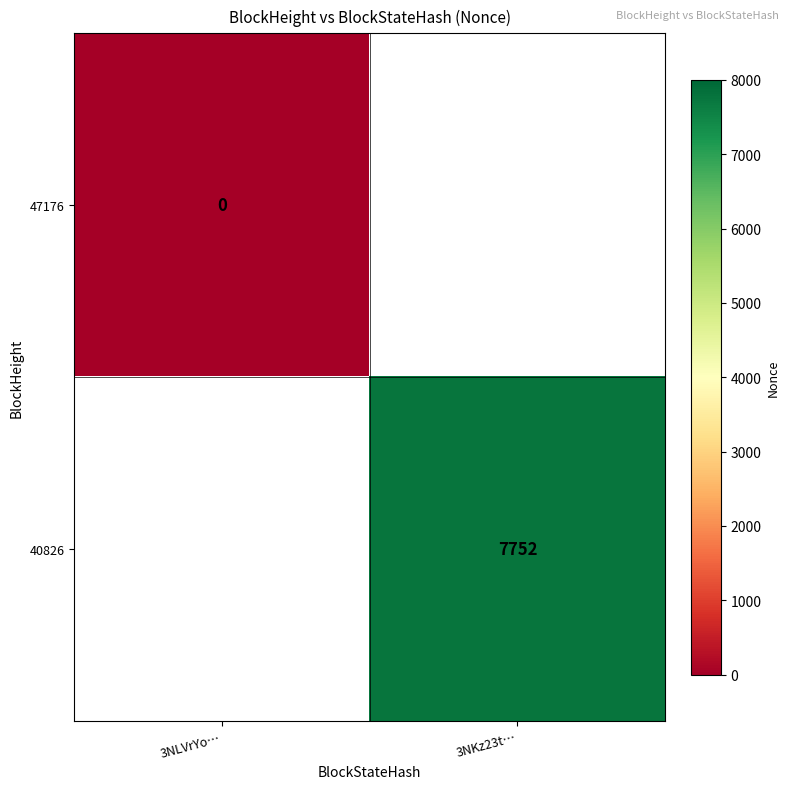

How many series are shown in this chart?

2